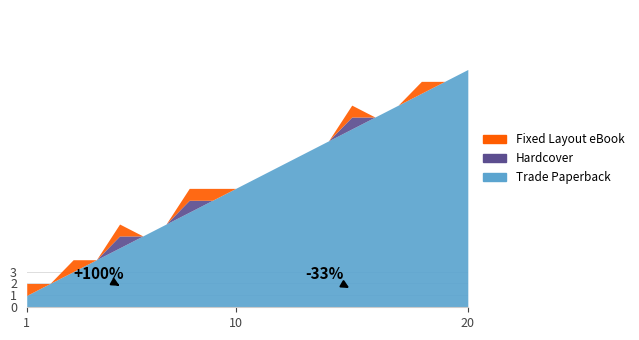

Which category has the highest value in the Trade Paperback series?

20